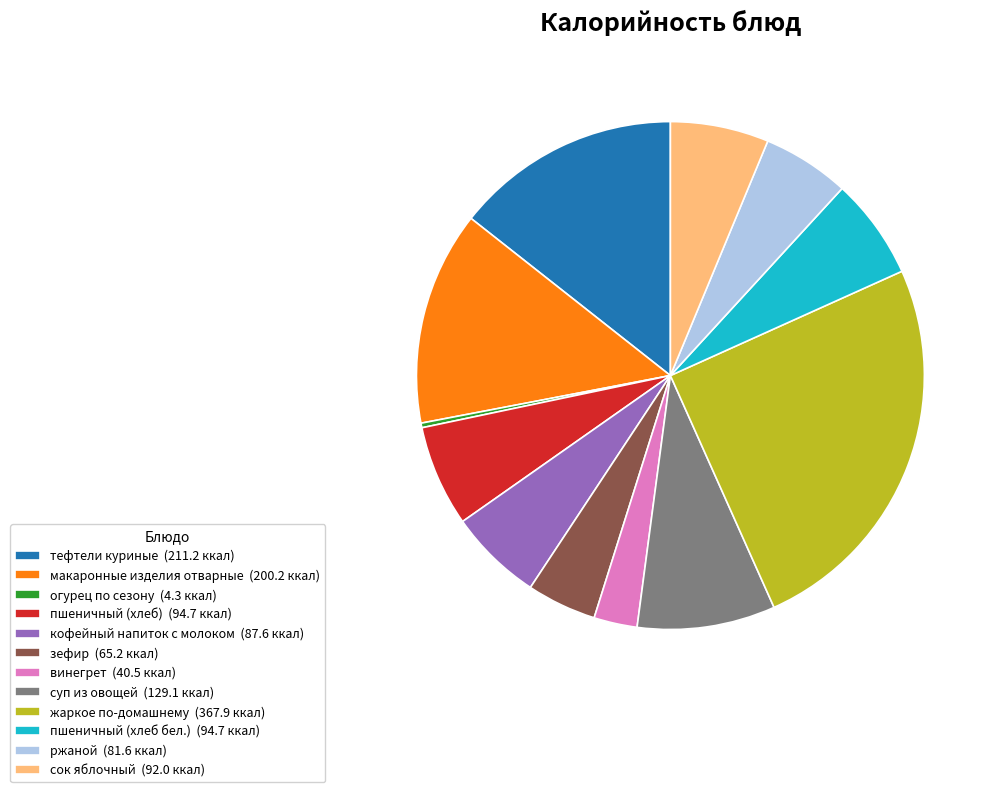

True or false: огурец по сезону (4.3 ккал) accounts for 0% of the total.

True